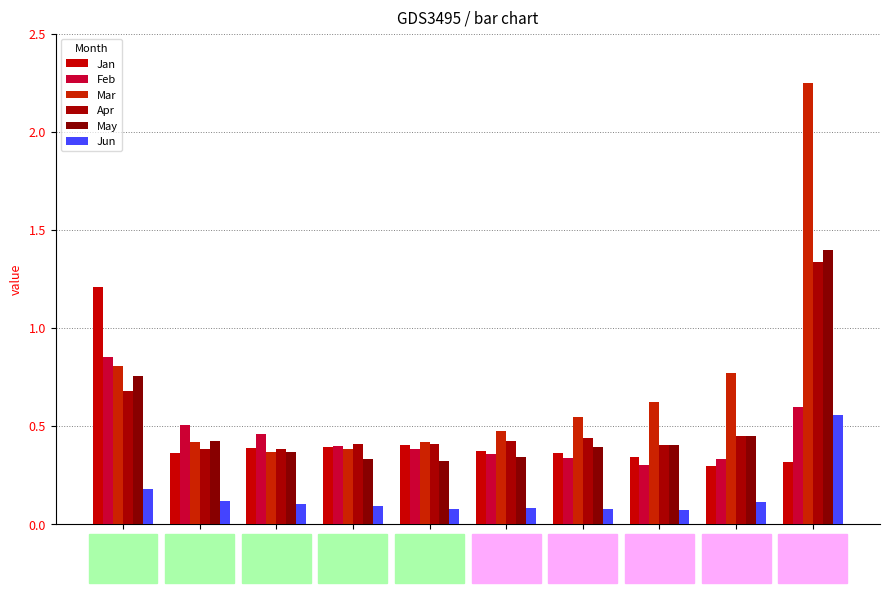

List the series in order of their peak value, lowest first.

Jun, Feb, Jan, Apr, May, Mar